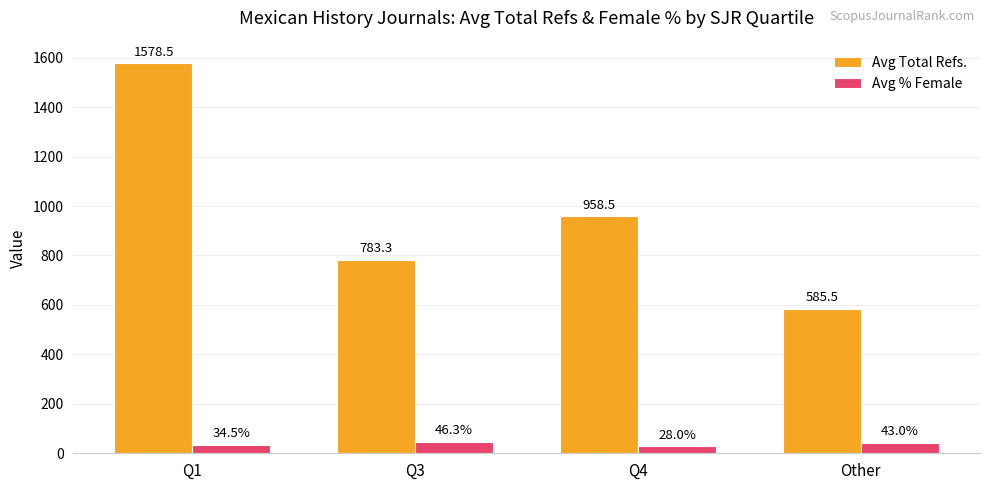

How many bars are there in each group?

2